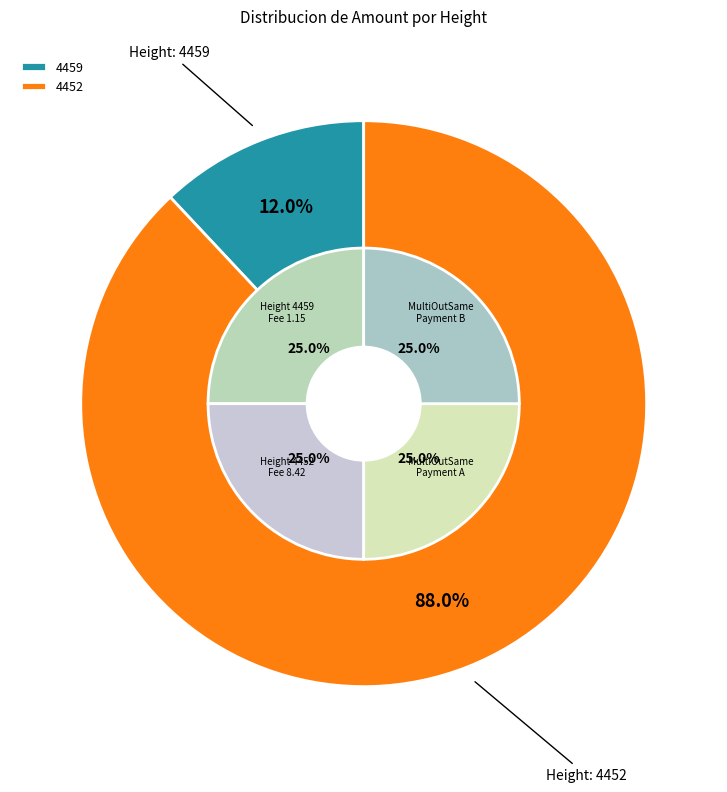

To the nearest percent, what portion does 4452 represent?

88%